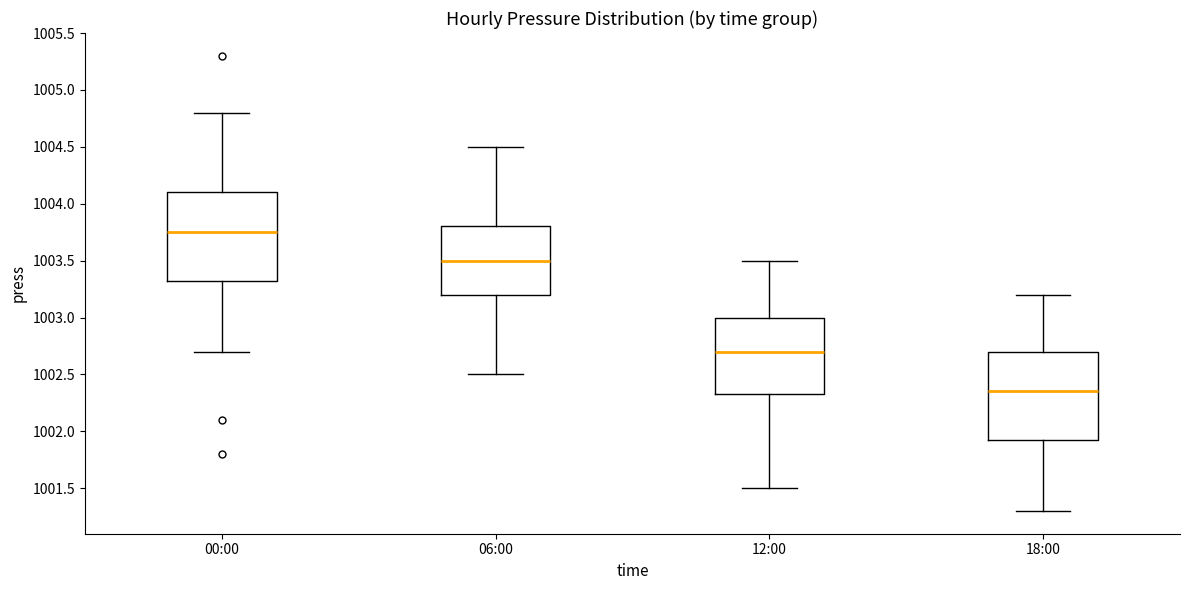

Which box has the highest median line?

00:00